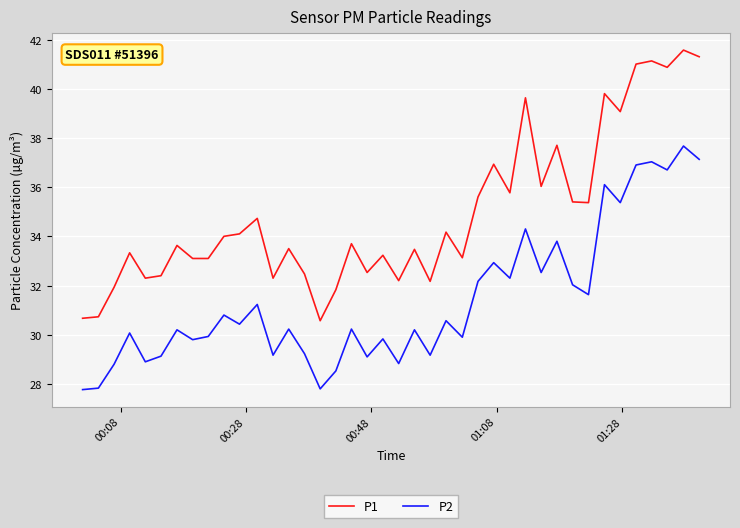

What is the minimum value shown in the chart?

27.8